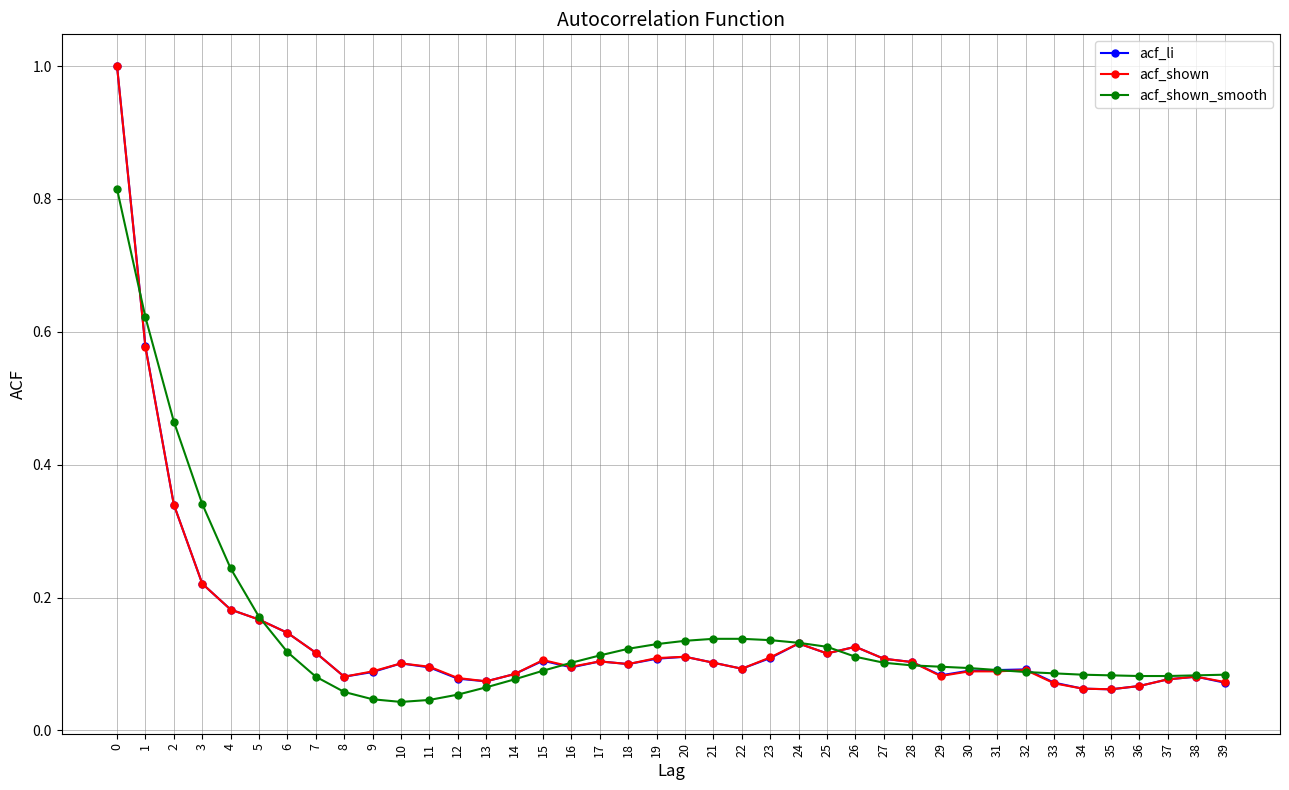

At how many categories does at least one series exceed 0?

40